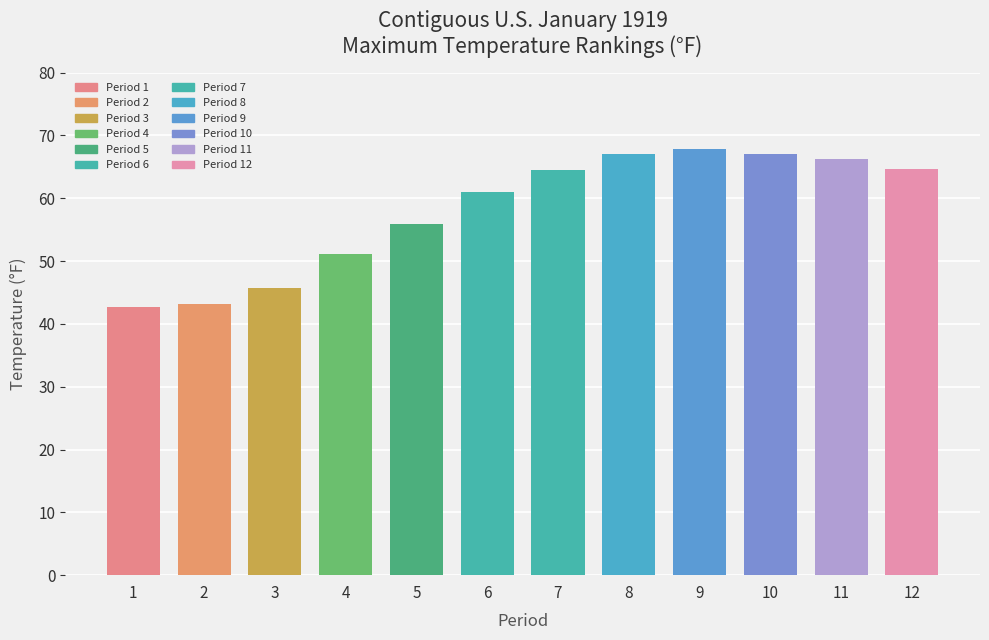

What is the value of the 6th bar from the left?

60.9